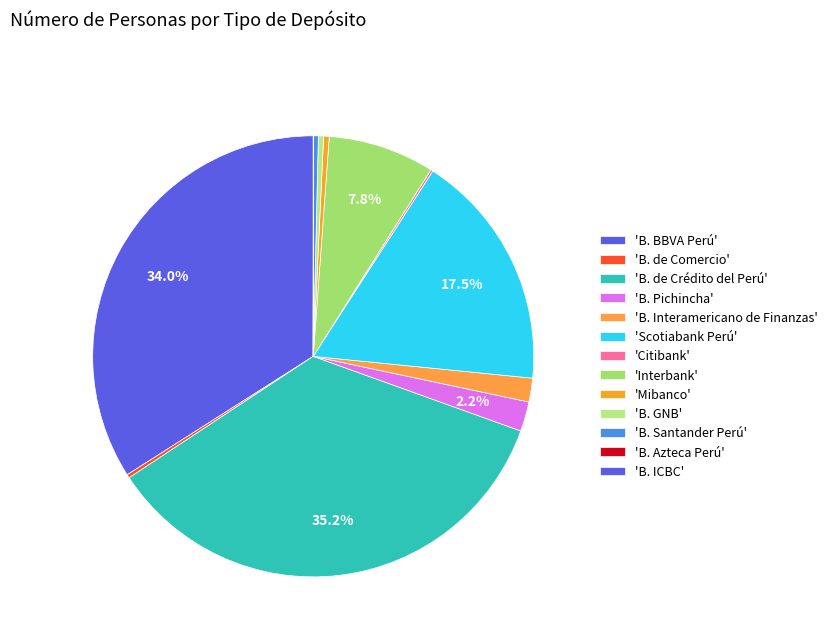

Is there a majority slice in this chart?

No